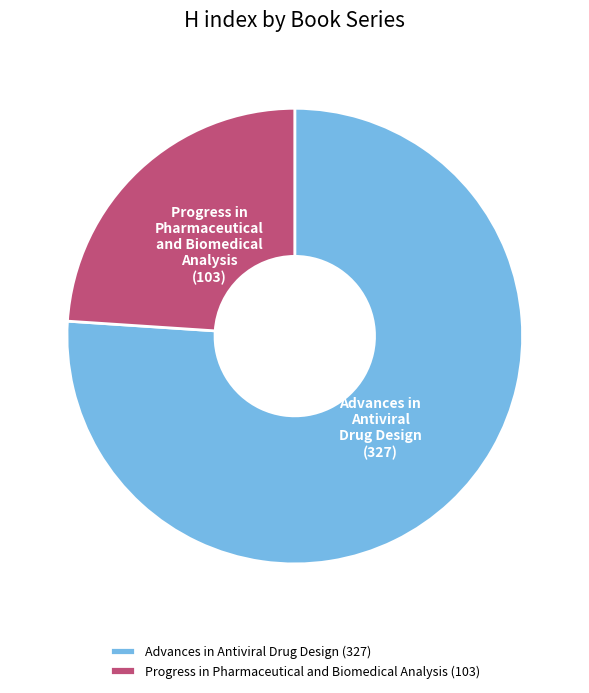

Which slice represents more than half of the pie?

Advances in Antiviral Drug Design